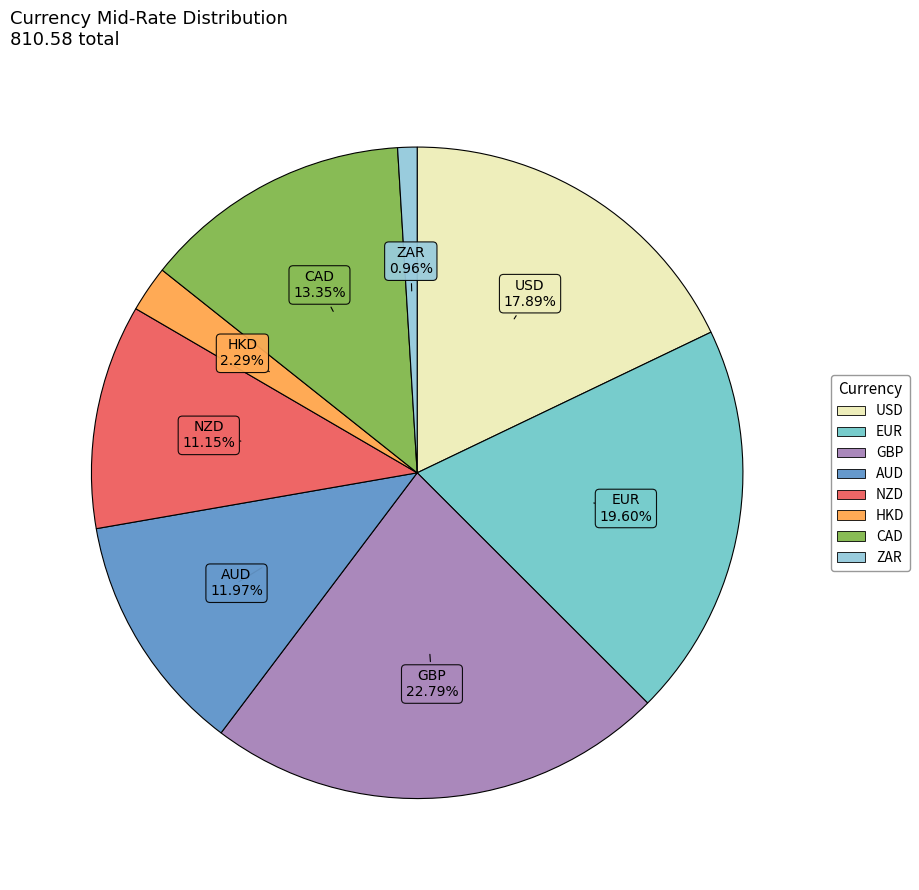

Count the number of slices in the pie.

8